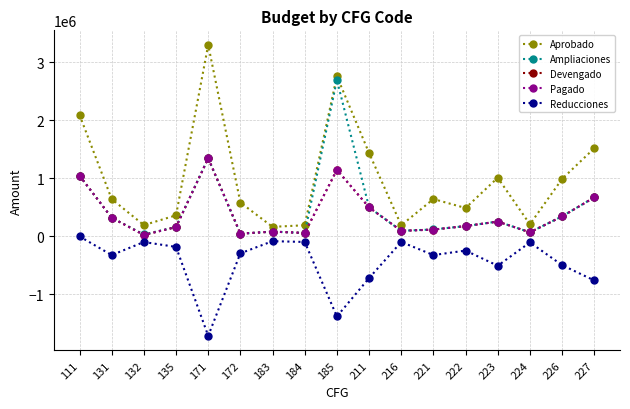

The value of Reducciones at 222 is -244587.2. True or false?

True